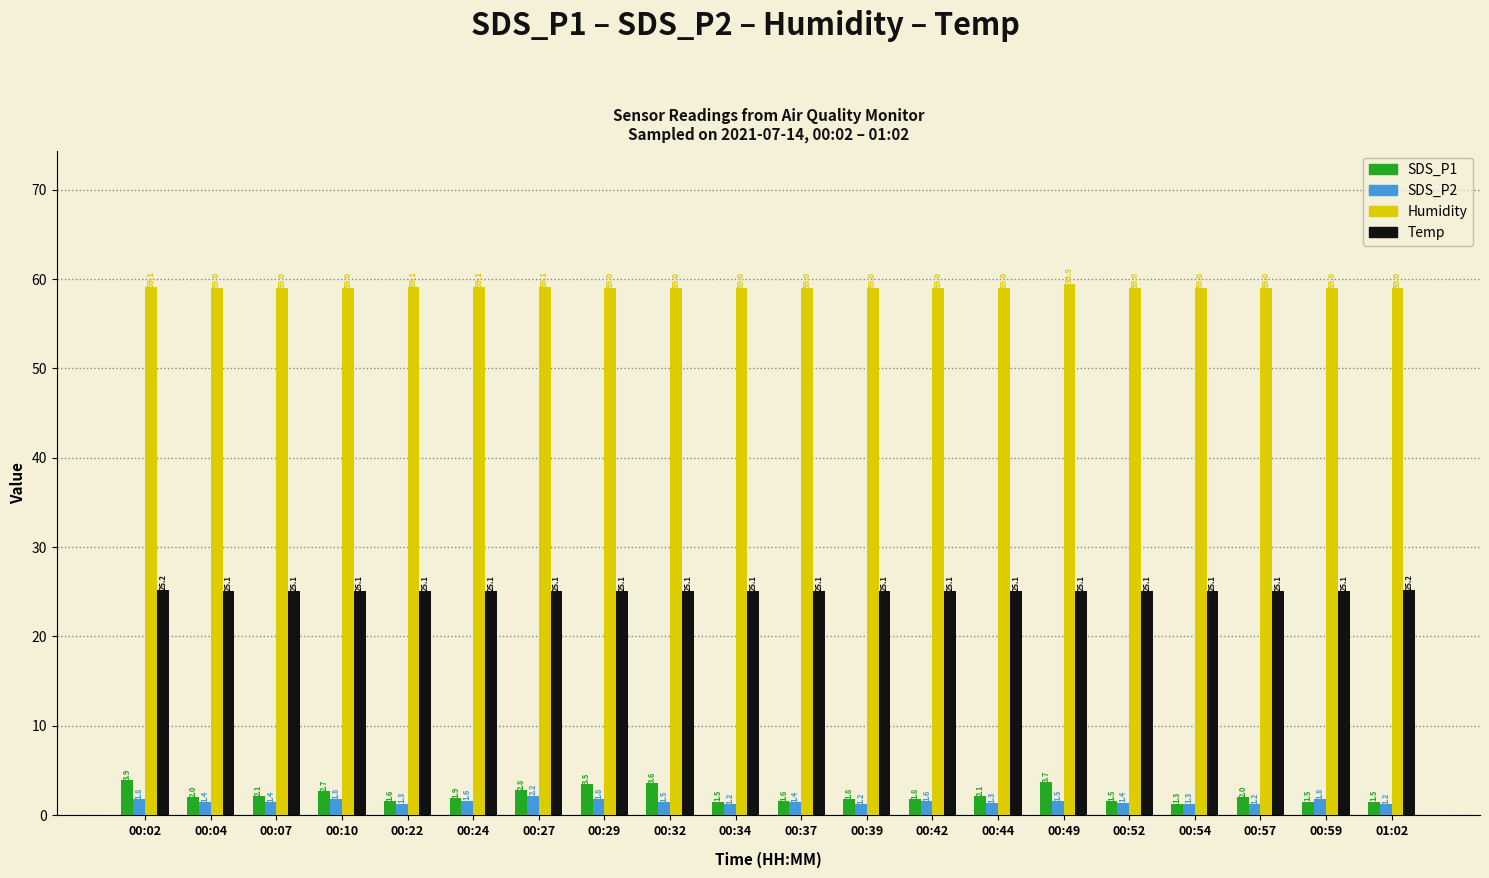

List the series in order of their peak value, highest first.

Humidity, Temp, SDS_P1, SDS_P2